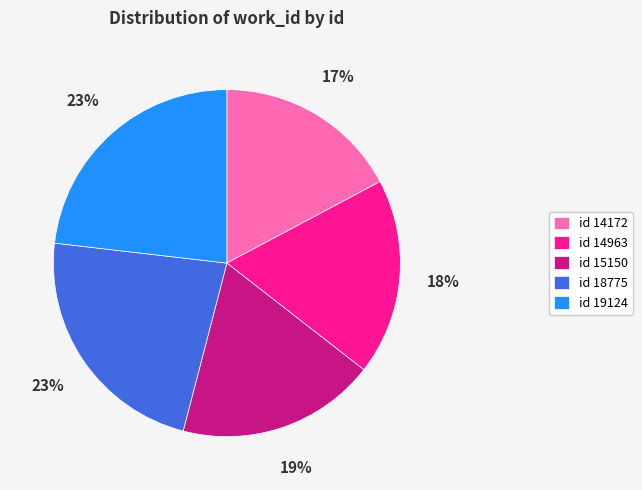

Which category has the smallest portion of the pie?

id 14172